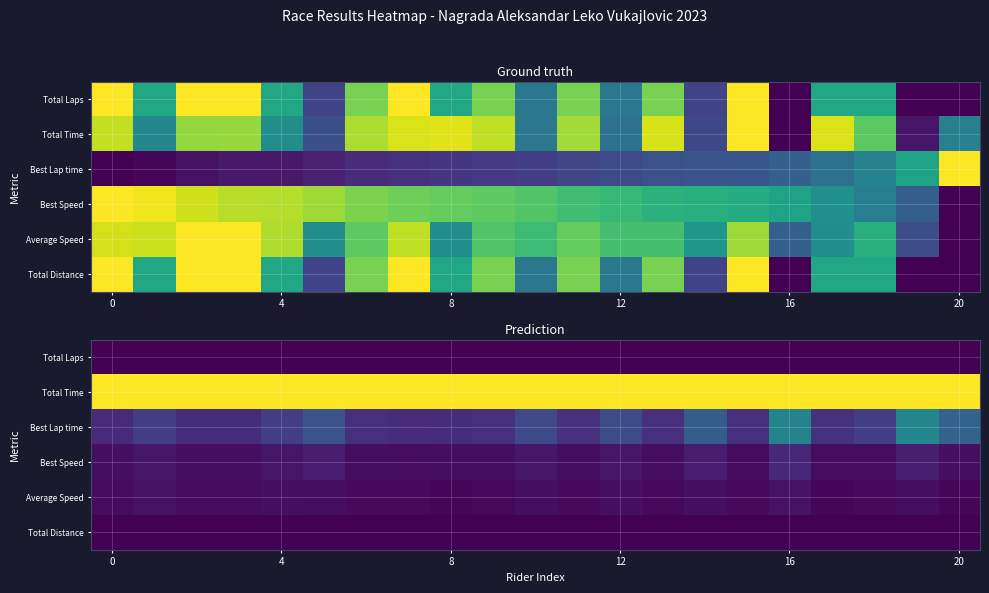

What is the greatest value displayed?

1.0